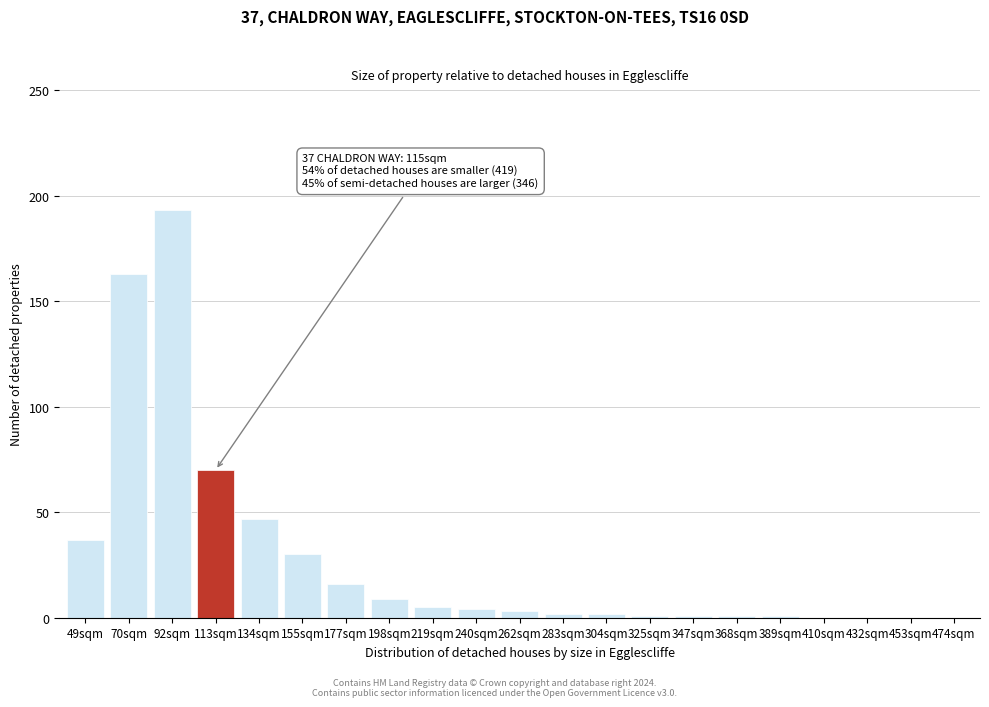

Reading left to right, what are all the values shown in this chart?

49sqm=37	70sqm=163	92sqm=193	113sqm=70	134sqm=47	155sqm=30	177sqm=16	198sqm=9	219sqm=5	240sqm=4	262sqm=3	283sqm=2	304sqm=2	325sqm=1	347sqm=1	368sqm=1	389sqm=1	410sqm=0	432sqm=0	453sqm=0	474sqm=0